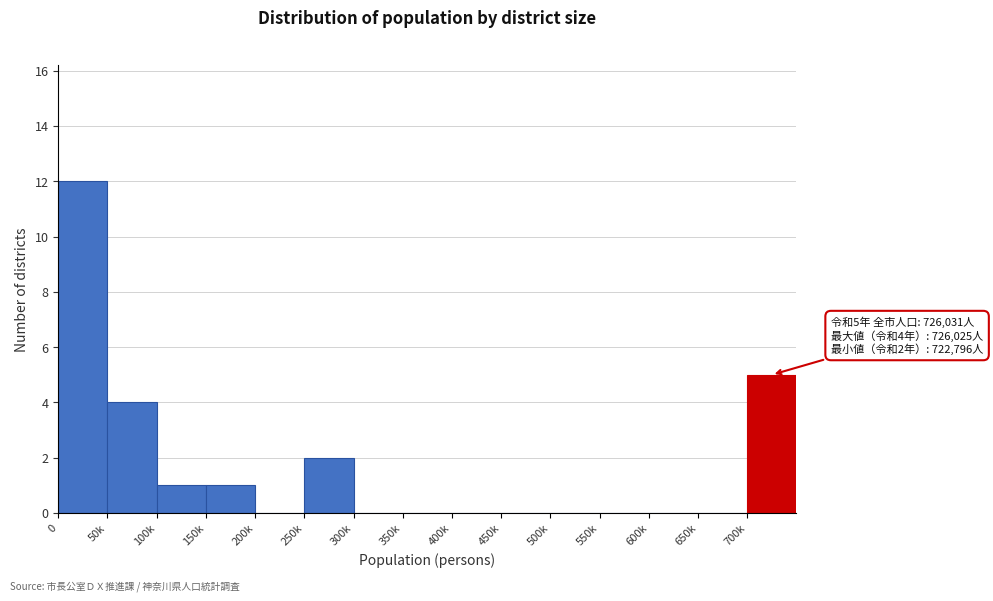

Reading left to right, list all the values displayed in this chart.

0=12	50k=4	100k=1	150k=1	200k=0	250k=2	300k=0	350k=0	400k=0	450k=0	500k=0	550k=0	600k=0	650k=0	700k=5